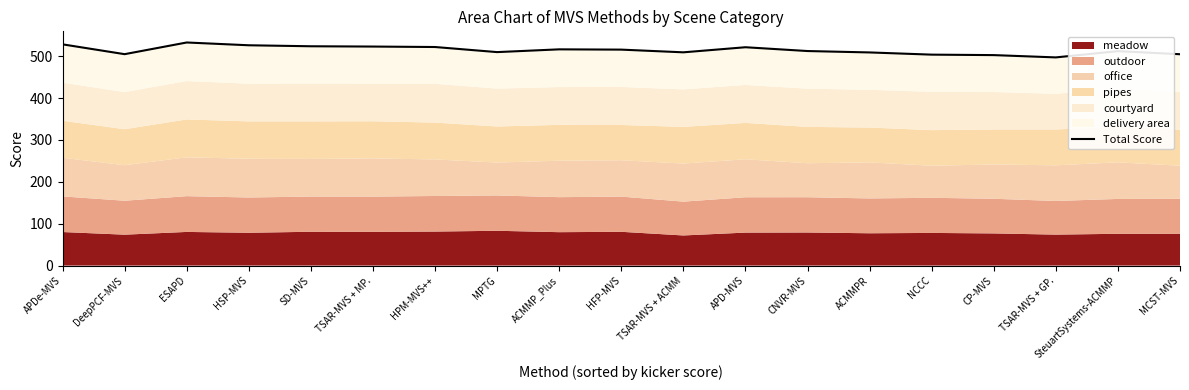

Reading left to right, transcribe all the data shown in this chart.

APDe-MVS=528.3	DeepPCF-MVS=504.8	ESAPD=532.7	HSP-MVS=526.1	SD-MVS=523.7	TSAR-MVS + MP.=523.0	HPM-MVS++=521.9	MPTG=509.8	ACMMP_Plus=516.4	HFP-MVS=515.7	TSAR-MVS + ACMM=509.2	APD-MVS=521.4	CNVR-MVS=512.3	ACMMPR=509.0	NCCC=503.7	CP-MVS=502.6	TSAR-MVS + GP.=497.1	SteuartSystems-ACMMP=512.1	MCST-MVS=504.7